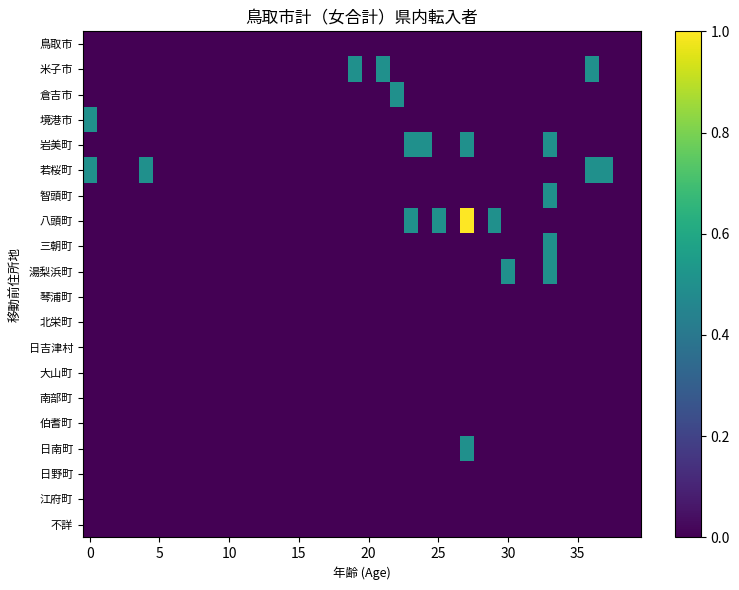

Reading left to right, list all the values displayed in this chart.

鳥取市: 0.0	0.0	0.0	0.0	0.0	0.0	0.0	0.0	0.0	0.0	0.0	0.0	0.0	0.0	0.0	0.0	0.0	0.0	0.0	0.0	0.0	0.0	0.0	0.0	0.0	0.0	0.0	0.0	0.0	0.0	0.0	0.0	0.0	0.0	0.0	0.0	0.0	0.0	0.0	0.0
米子市: 0.0	0.0	0.0	0.0	0.0	0.0	0.0	0.0	0.0	0.0	0.0	0.0	0.0	0.0	0.0	0.0	0.0	0.0	0.0	0.5	0.0	0.5	0.0	0.0	0.0	0.0	0.0	0.0	0.0	0.0	0.0	0.0	0.0	0.0	0.0	0.0	0.5	0.0	0.0	0.0
倉吉市: 0.0	0.0	0.0	0.0	0.0	0.0	0.0	0.0	0.0	0.0	0.0	0.0	0.0	0.0	0.0	0.0	0.0	0.0	0.0	0.0	0.0	0.0	0.5	0.0	0.0	0.0	0.0	0.0	0.0	0.0	0.0	0.0	0.0	0.0	0.0	0.0	0.0	0.0	0.0	0.0
境港市: 0.5	0.0	0.0	0.0	0.0	0.0	0.0	0.0	0.0	0.0	0.0	0.0	0.0	0.0	0.0	0.0	0.0	0.0	0.0	0.0	0.0	0.0	0.0	0.0	0.0	0.0	0.0	0.0	0.0	0.0	0.0	0.0	0.0	0.0	0.0	0.0	0.0	0.0	0.0	0.0
岩美町: 0.0	0.0	0.0	0.0	0.0	0.0	0.0	0.0	0.0	0.0	0.0	0.0	0.0	0.0	0.0	0.0	0.0	0.0	0.0	0.0	0.0	0.0	0.0	0.5	0.5	0.0	0.0	0.5	0.0	0.0	0.0	0.0	0.0	0.5	0.0	0.0	0.0	0.0	0.0	0.0
若桜町: 0.5	0.0	0.0	0.0	0.5	0.0	0.0	0.0	0.0	0.0	0.0	0.0	0.0	0.0	0.0	0.0	0.0	0.0	0.0	0.0	0.0	0.0	0.0	0.0	0.0	0.0	0.0	0.0	0.0	0.0	0.0	0.0	0.0	0.0	0.0	0.0	0.5	0.5	0.0	0.0
智頭町: 0.0	0.0	0.0	0.0	0.0	0.0	0.0	0.0	0.0	0.0	0.0	0.0	0.0	0.0	0.0	0.0	0.0	0.0	0.0	0.0	0.0	0.0	0.0	0.0	0.0	0.0	0.0	0.0	0.0	0.0	0.0	0.0	0.0	0.5	0.0	0.0	0.0	0.0	0.0	0.0
八頭町: 0.0	0.0	0.0	0.0	0.0	0.0	0.0	0.0	0.0	0.0	0.0	0.0	0.0	0.0	0.0	0.0	0.0	0.0	0.0	0.0	0.0	0.0	0.0	0.5	0.0	0.5	0.0	1.0	0.0	0.5	0.0	0.0	0.0	0.0	0.0	0.0	0.0	0.0	0.0	0.0
三朝町: 0.0	0.0	0.0	0.0	0.0	0.0	0.0	0.0	0.0	0.0	0.0	0.0	0.0	0.0	0.0	0.0	0.0	0.0	0.0	0.0	0.0	0.0	0.0	0.0	0.0	0.0	0.0	0.0	0.0	0.0	0.0	0.0	0.0	0.5	0.0	0.0	0.0	0.0	0.0	0.0
湯梨浜町: 0.0	0.0	0.0	0.0	0.0	0.0	0.0	0.0	0.0	0.0	0.0	0.0	0.0	0.0	0.0	0.0	0.0	0.0	0.0	0.0	0.0	0.0	0.0	0.0	0.0	0.0	0.0	0.0	0.0	0.0	0.5	0.0	0.0	0.5	0.0	0.0	0.0	0.0	0.0	0.0
琴浦町: 0.0	0.0	0.0	0.0	0.0	0.0	0.0	0.0	0.0	0.0	0.0	0.0	0.0	0.0	0.0	0.0	0.0	0.0	0.0	0.0	0.0	0.0	0.0	0.0	0.0	0.0	0.0	0.0	0.0	0.0	0.0	0.0	0.0	0.0	0.0	0.0	0.0	0.0	0.0	0.0
北栄町: 0.0	0.0	0.0	0.0	0.0	0.0	0.0	0.0	0.0	0.0	0.0	0.0	0.0	0.0	0.0	0.0	0.0	0.0	0.0	0.0	0.0	0.0	0.0	0.0	0.0	0.0	0.0	0.0	0.0	0.0	0.0	0.0	0.0	0.0	0.0	0.0	0.0	0.0	0.0	0.0
日吉津村: 0.0	0.0	0.0	0.0	0.0	0.0	0.0	0.0	0.0	0.0	0.0	0.0	0.0	0.0	0.0	0.0	0.0	0.0	0.0	0.0	0.0	0.0	0.0	0.0	0.0	0.0	0.0	0.0	0.0	0.0	0.0	0.0	0.0	0.0	0.0	0.0	0.0	0.0	0.0	0.0
大山町: 0.0	0.0	0.0	0.0	0.0	0.0	0.0	0.0	0.0	0.0	0.0	0.0	0.0	0.0	0.0	0.0	0.0	0.0	0.0	0.0	0.0	0.0	0.0	0.0	0.0	0.0	0.0	0.0	0.0	0.0	0.0	0.0	0.0	0.0	0.0	0.0	0.0	0.0	0.0	0.0
南部町: 0.0	0.0	0.0	0.0	0.0	0.0	0.0	0.0	0.0	0.0	0.0	0.0	0.0	0.0	0.0	0.0	0.0	0.0	0.0	0.0	0.0	0.0	0.0	0.0	0.0	0.0	0.0	0.0	0.0	0.0	0.0	0.0	0.0	0.0	0.0	0.0	0.0	0.0	0.0	0.0
伯耆町: 0.0	0.0	0.0	0.0	0.0	0.0	0.0	0.0	0.0	0.0	0.0	0.0	0.0	0.0	0.0	0.0	0.0	0.0	0.0	0.0	0.0	0.0	0.0	0.0	0.0	0.0	0.0	0.0	0.0	0.0	0.0	0.0	0.0	0.0	0.0	0.0	0.0	0.0	0.0	0.0
日南町: 0.0	0.0	0.0	0.0	0.0	0.0	0.0	0.0	0.0	0.0	0.0	0.0	0.0	0.0	0.0	0.0	0.0	0.0	0.0	0.0	0.0	0.0	0.0	0.0	0.0	0.0	0.0	0.5	0.0	0.0	0.0	0.0	0.0	0.0	0.0	0.0	0.0	0.0	0.0	0.0
日野町: 0.0	0.0	0.0	0.0	0.0	0.0	0.0	0.0	0.0	0.0	0.0	0.0	0.0	0.0	0.0	0.0	0.0	0.0	0.0	0.0	0.0	0.0	0.0	0.0	0.0	0.0	0.0	0.0	0.0	0.0	0.0	0.0	0.0	0.0	0.0	0.0	0.0	0.0	0.0	0.0
江府町: 0.0	0.0	0.0	0.0	0.0	0.0	0.0	0.0	0.0	0.0	0.0	0.0	0.0	0.0	0.0	0.0	0.0	0.0	0.0	0.0	0.0	0.0	0.0	0.0	0.0	0.0	0.0	0.0	0.0	0.0	0.0	0.0	0.0	0.0	0.0	0.0	0.0	0.0	0.0	0.0
不詳: 0.0	0.0	0.0	0.0	0.0	0.0	0.0	0.0	0.0	0.0	0.0	0.0	0.0	0.0	0.0	0.0	0.0	0.0	0.0	0.0	0.0	0.0	0.0	0.0	0.0	0.0	0.0	0.0	0.0	0.0	0.0	0.0	0.0	0.0	0.0	0.0	0.0	0.0	0.0	0.0